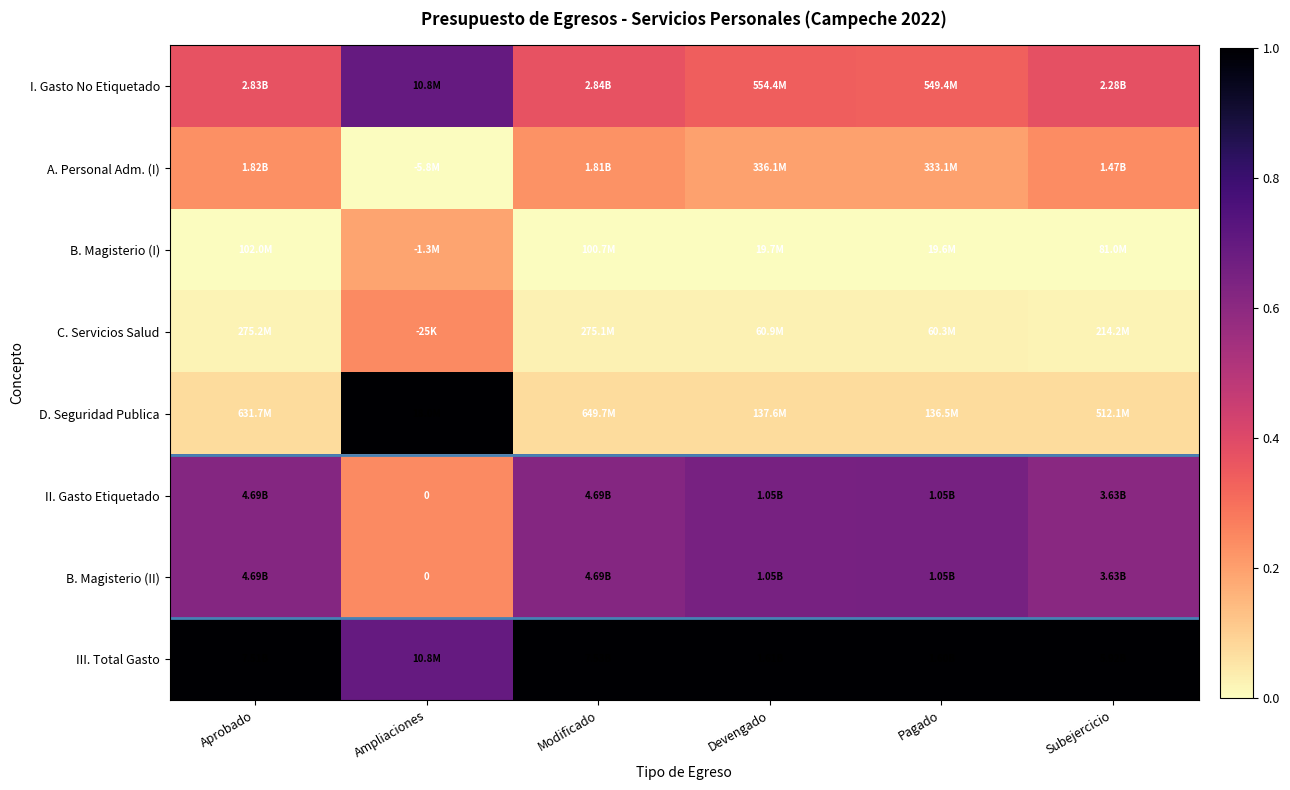

What is the sum of the B. Magisterio (II) values at Devengado and Ampliaciones?

0.9